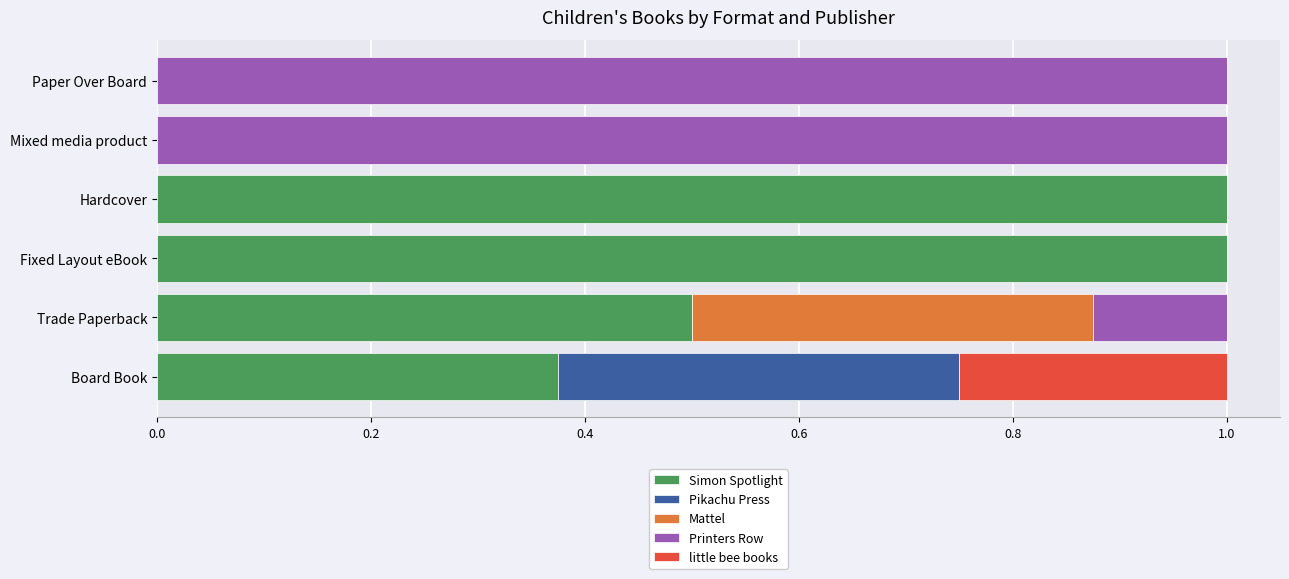

What is the sum of all Simon Spotlight values?

2.9